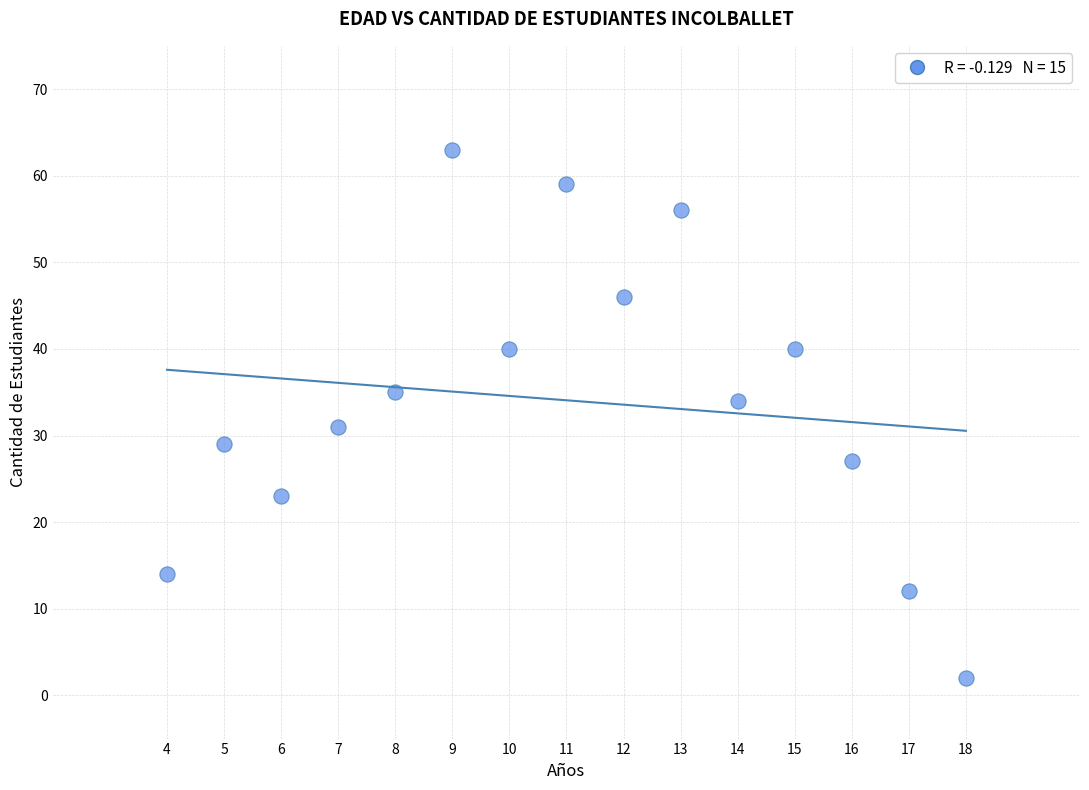

What is the range of X values (max minus min)?

14